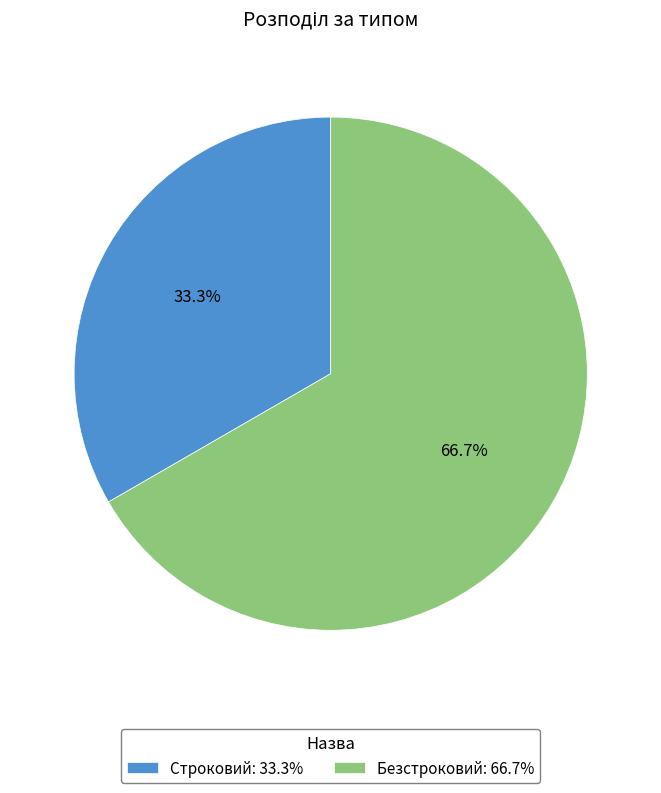

To the nearest percent, what is the combined percentage of Безстроковий and Строковий?

100%